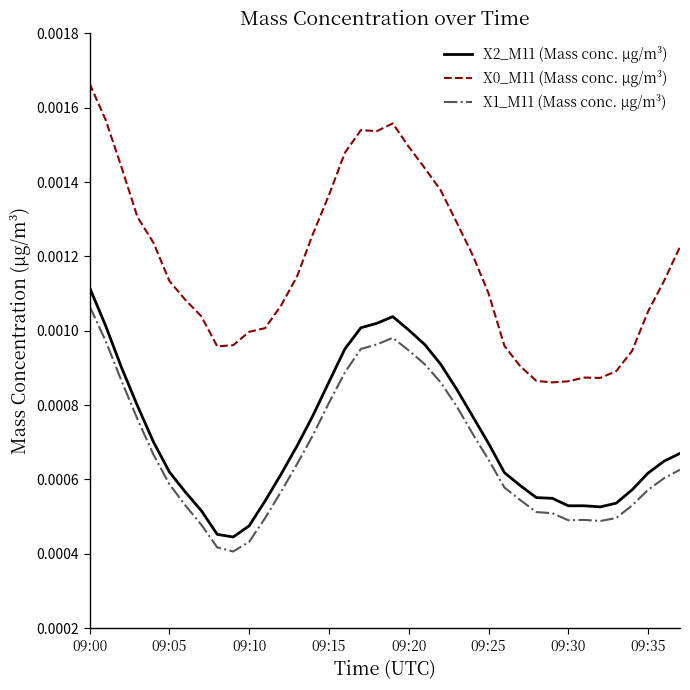

True or false: X2_M11 (Mass conc. μg/m³) and X0_M11 (Mass conc. μg/m³) intersect in this chart.

False